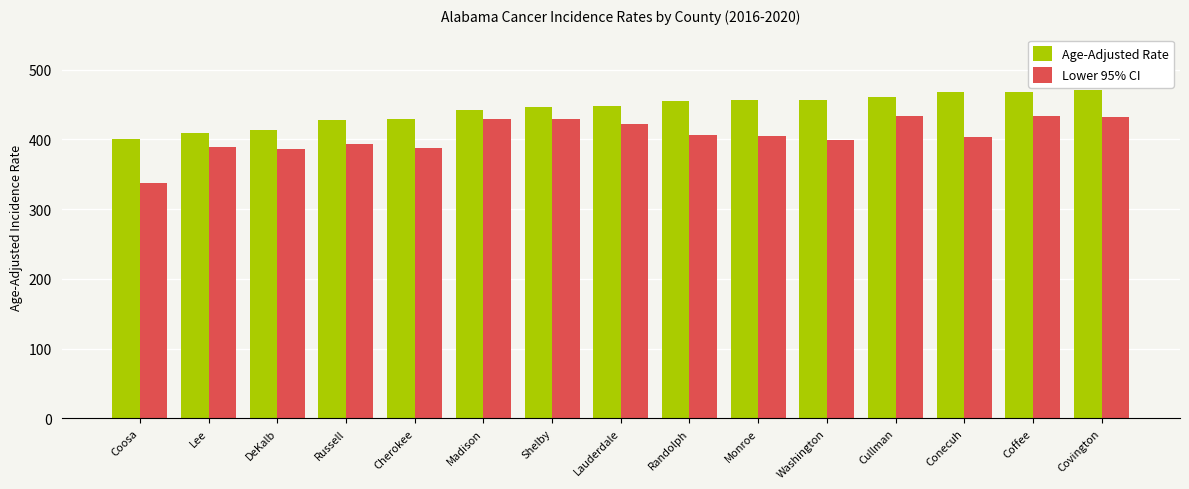

How many series are shown in this chart?

2